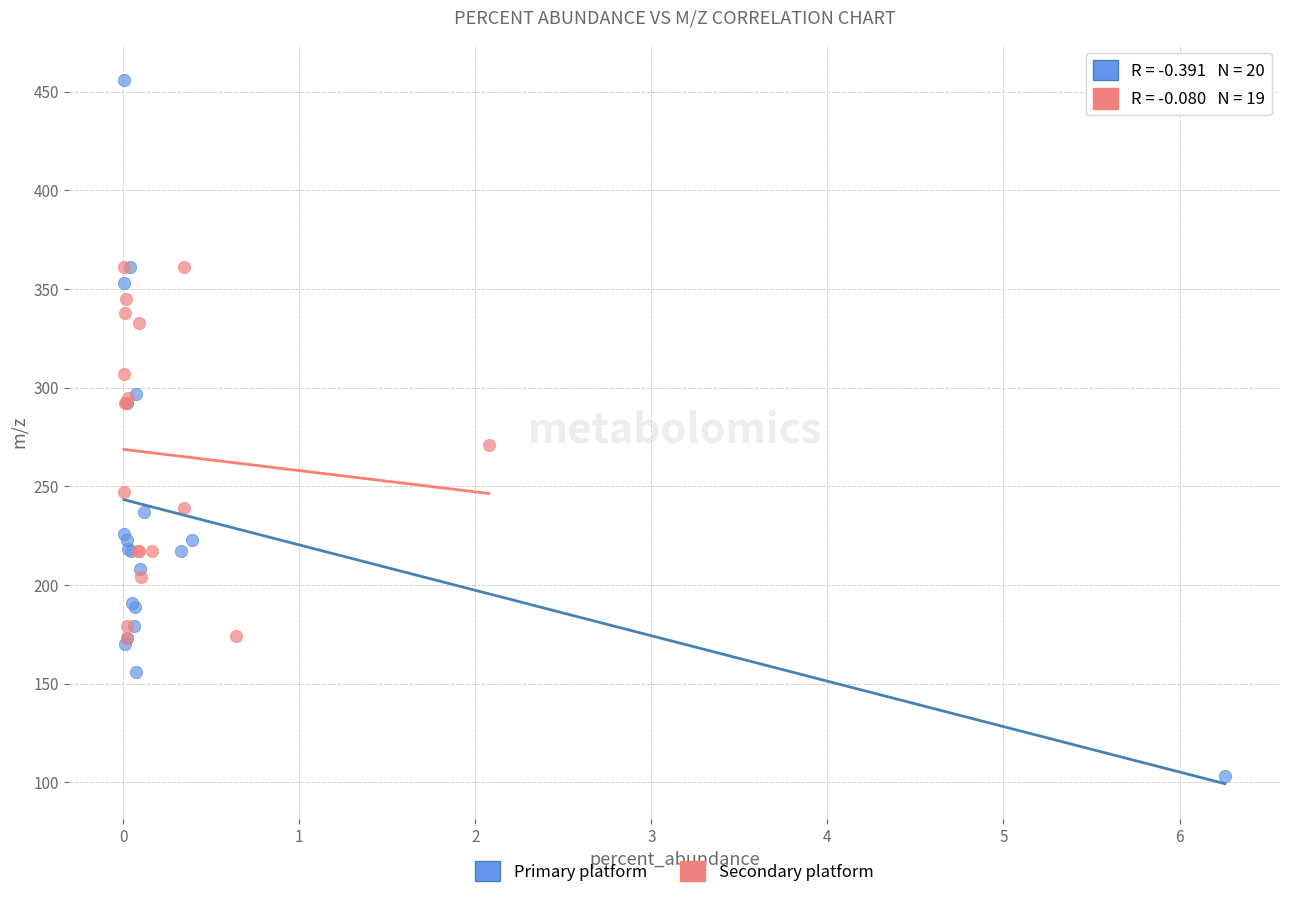

Which series has the largest Y range (max minus min)?

Primary platform